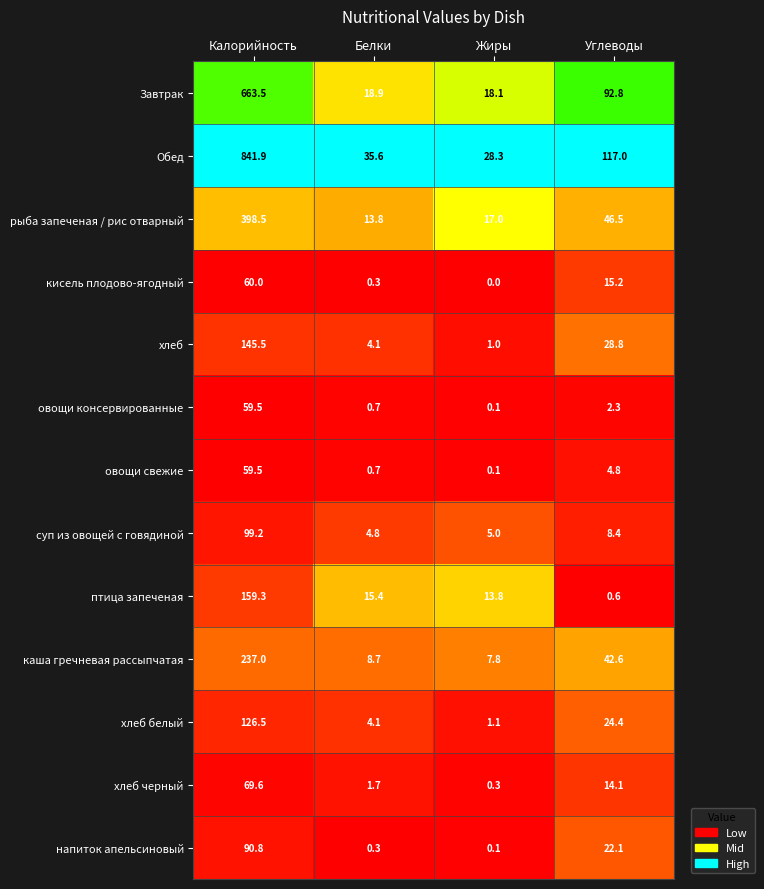

The рыба запеченая / рис отварный series shows 17.0 at Жиры. True or false?

True